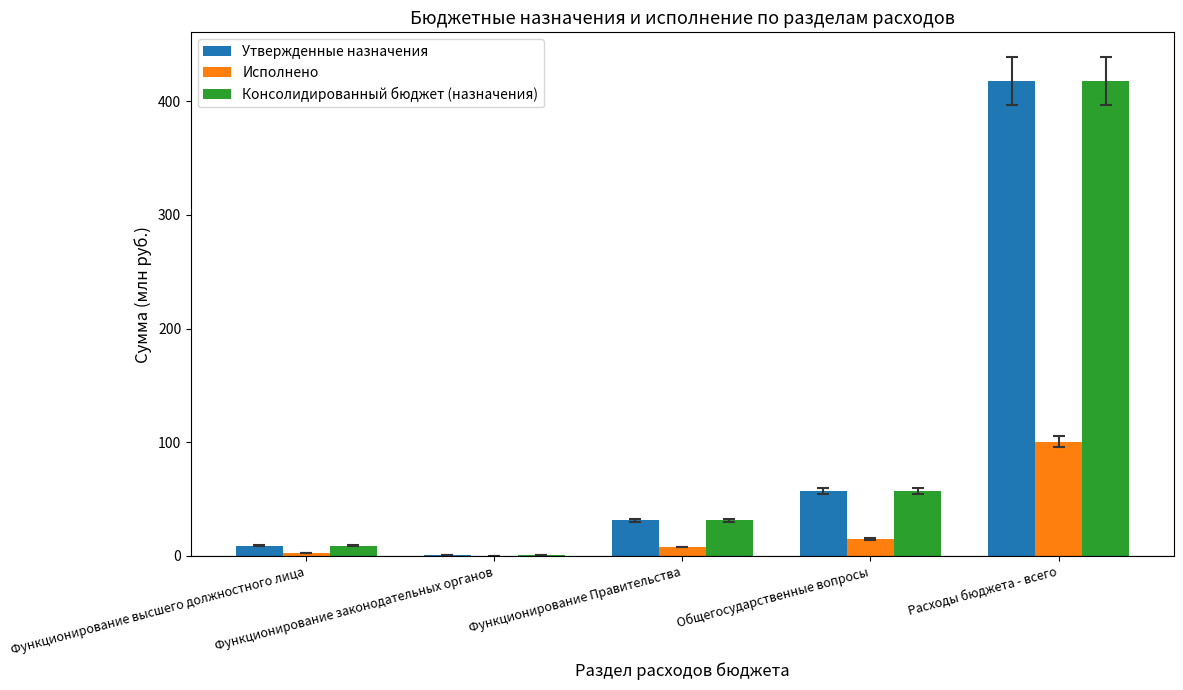

How many data points does each series have?

5